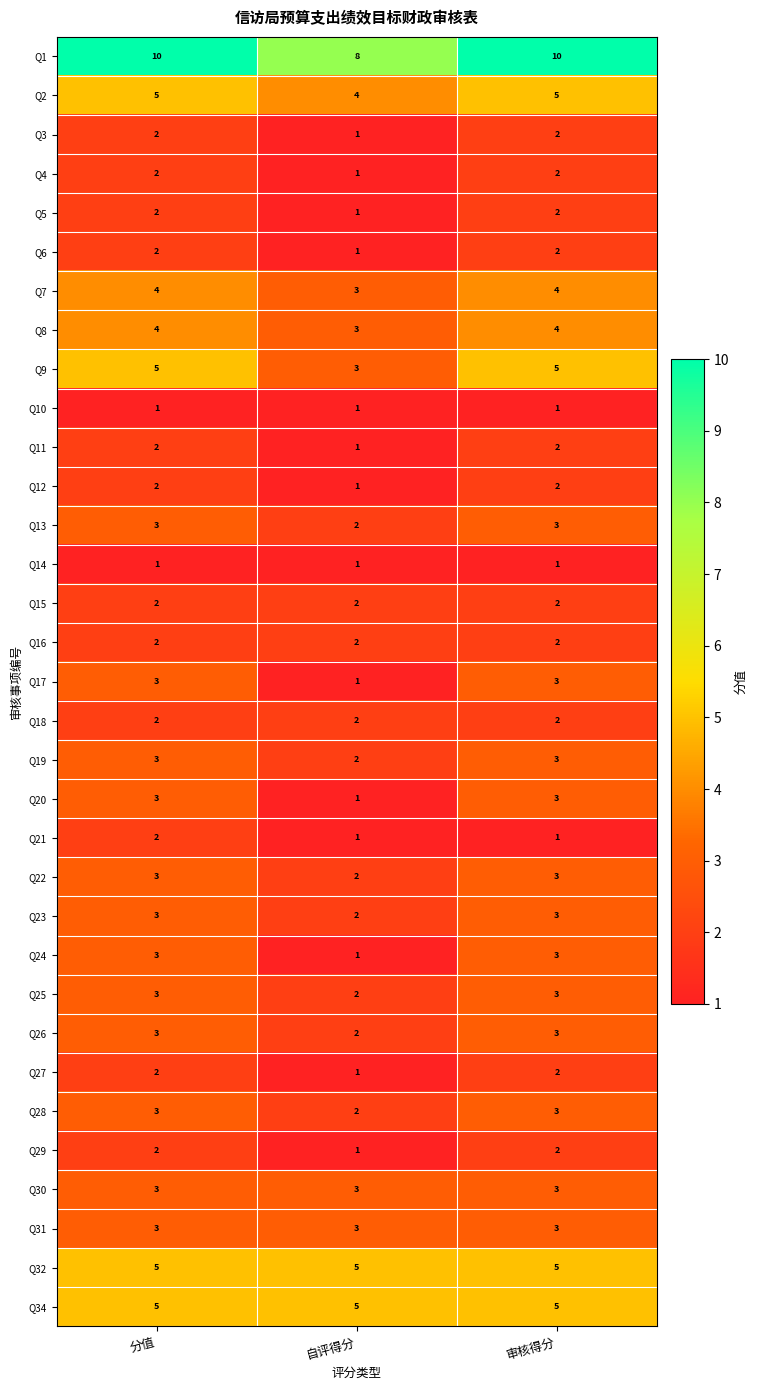

What is the sum of all Q12 values?

5